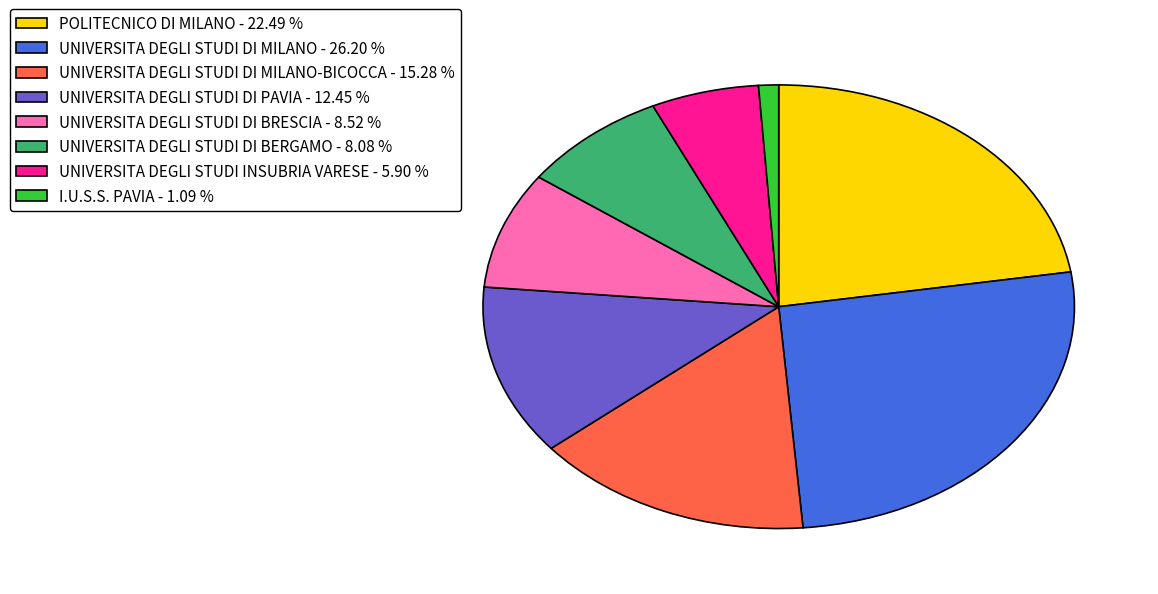

Is there a majority slice in this chart?

No